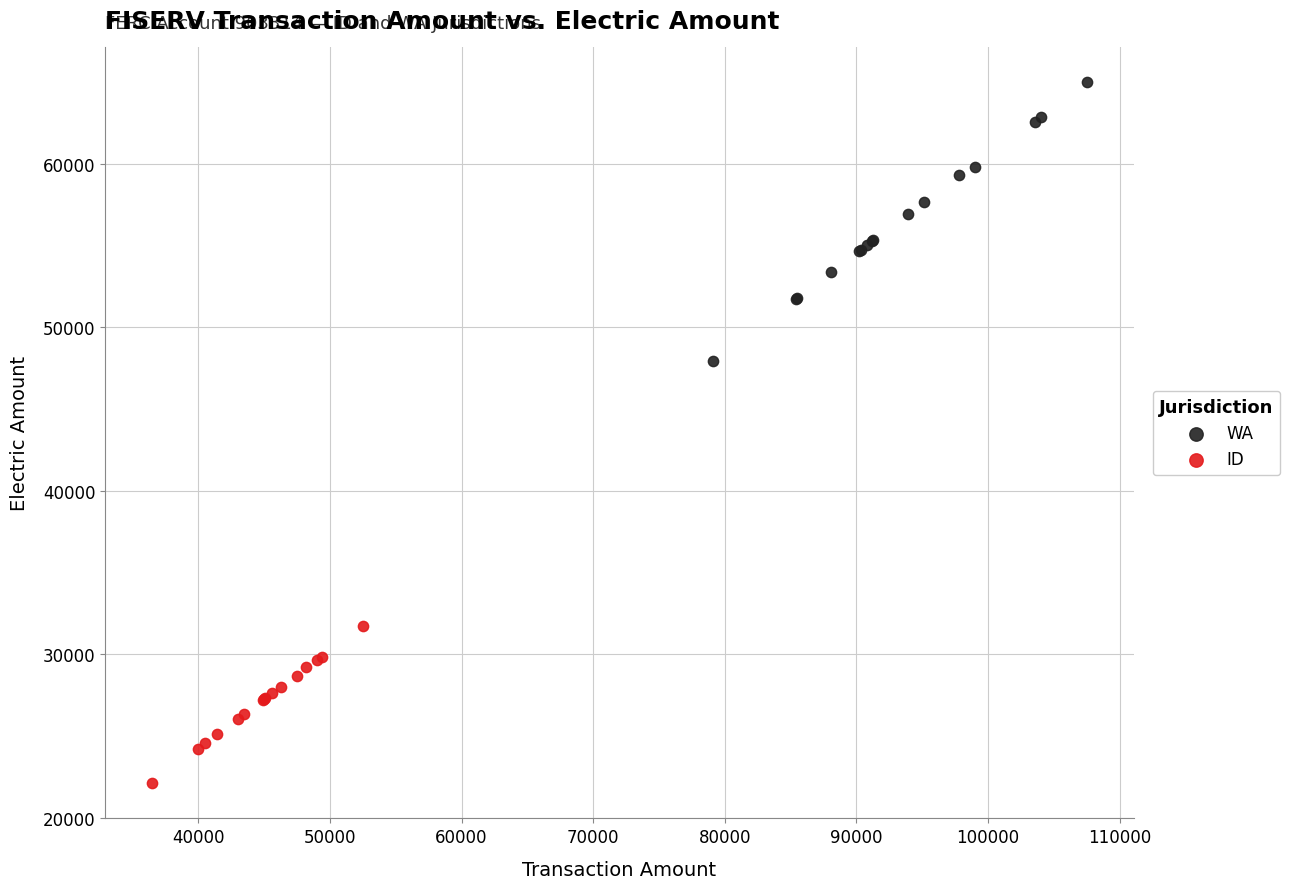

Which series contains the highest Y value?

WA